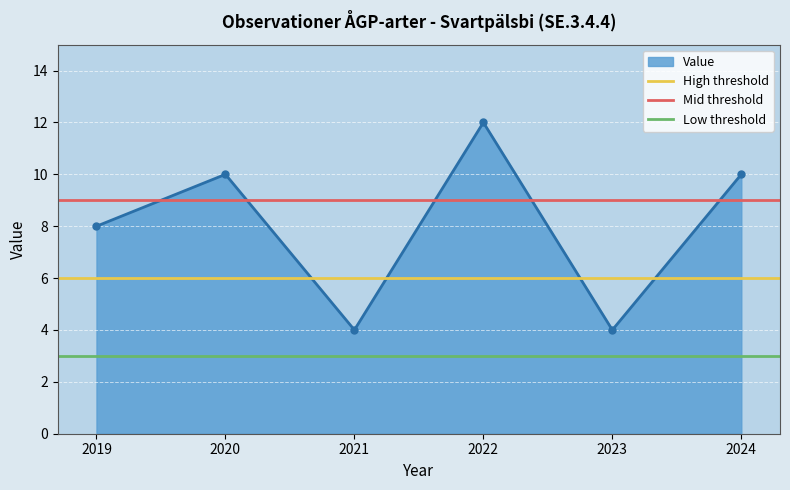

Where is the first local maximum for Value?

2020